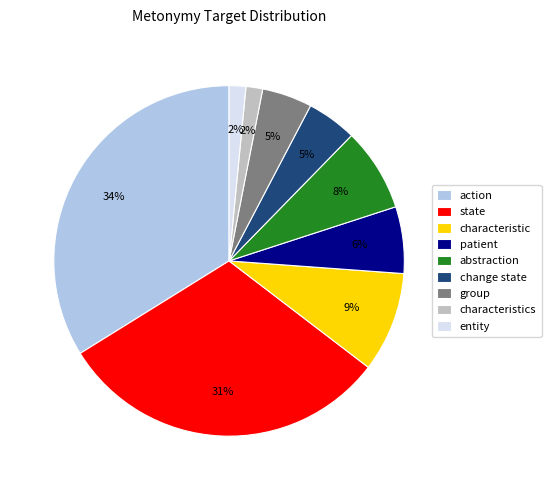

Which category has the biggest portion of the pie?

action